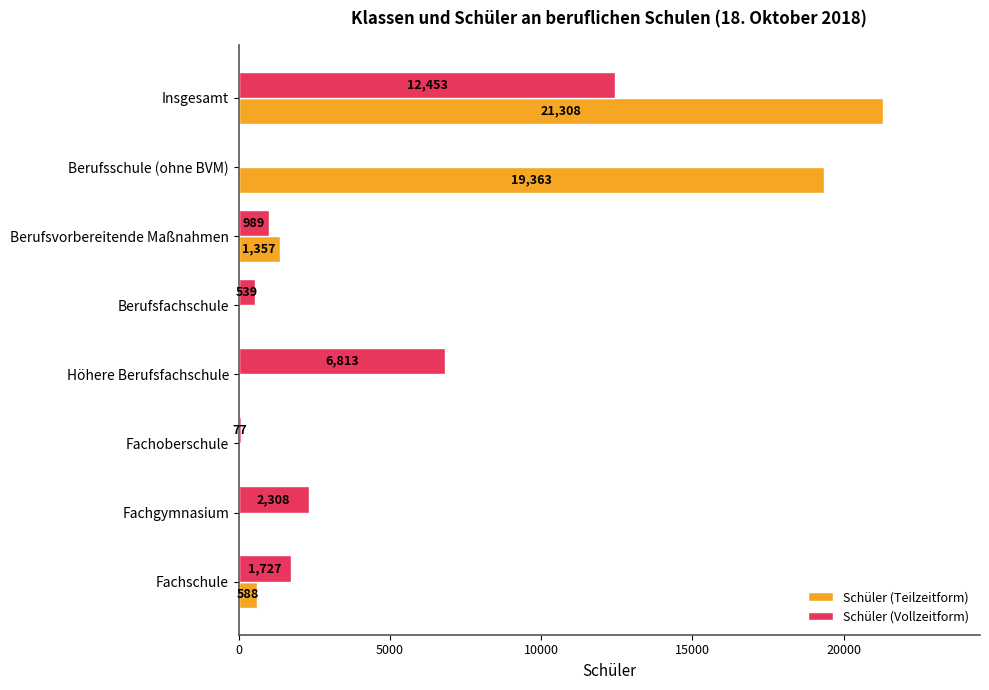

At which category does the chart reach its peak across all series?

Insgesamt